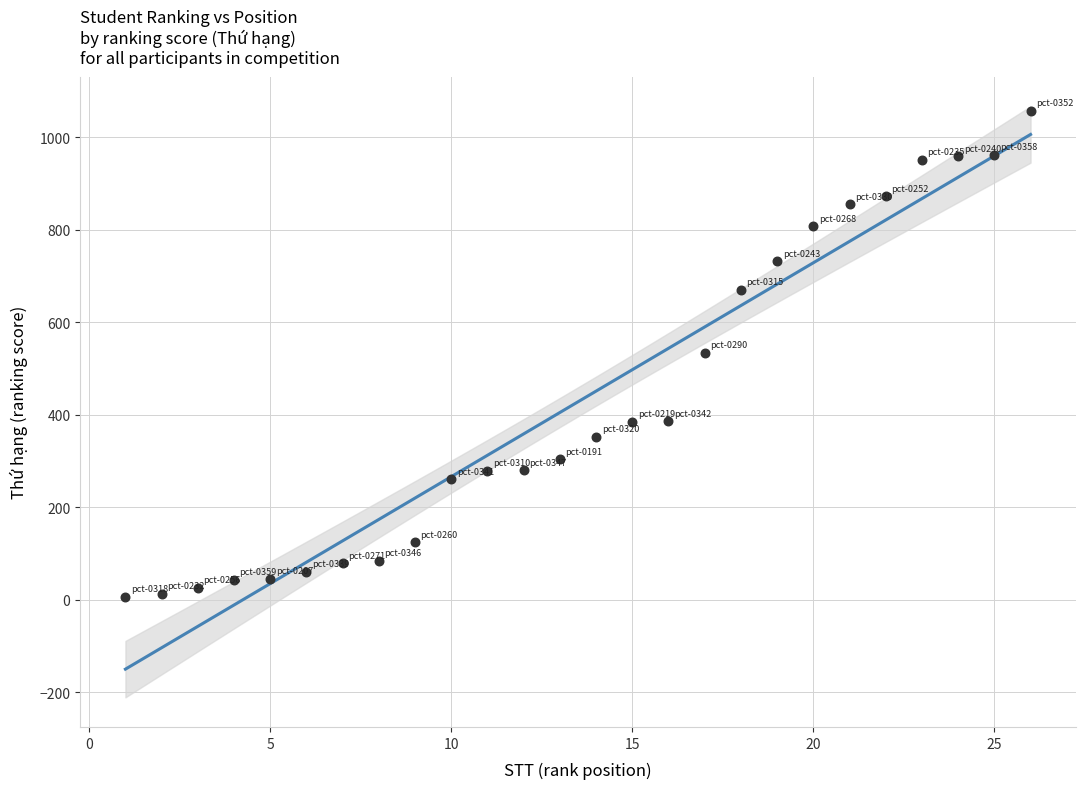

What is the range of Y values (max minus min)?

1051